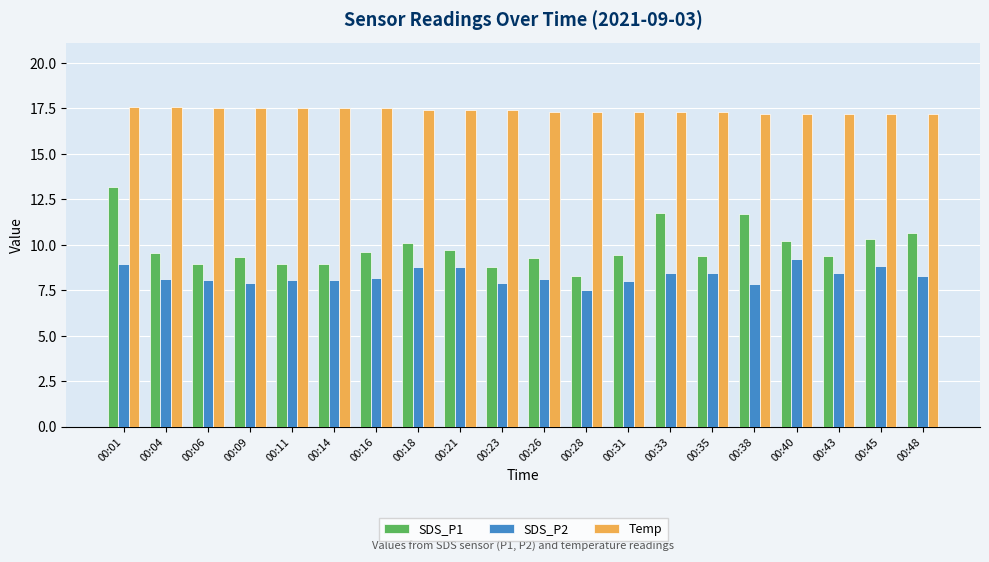

At which label does SDS_P1 first exceed 9?

00:01